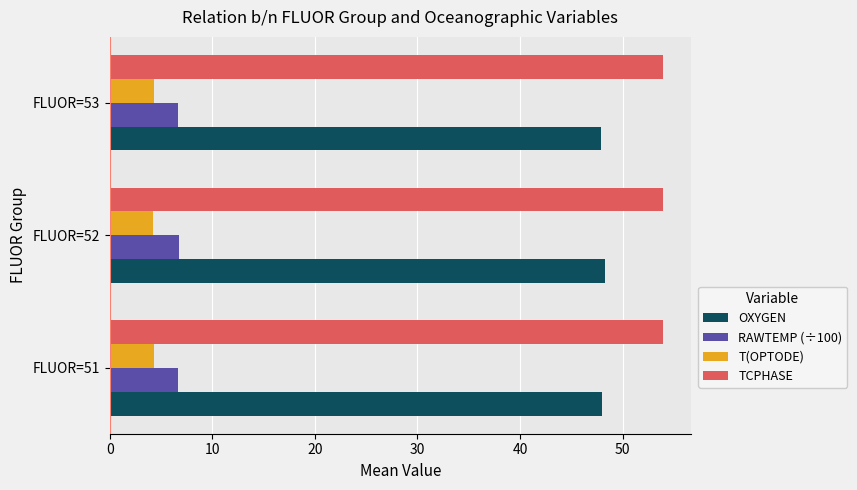

What is the sum of all OXYGEN values?

144.2